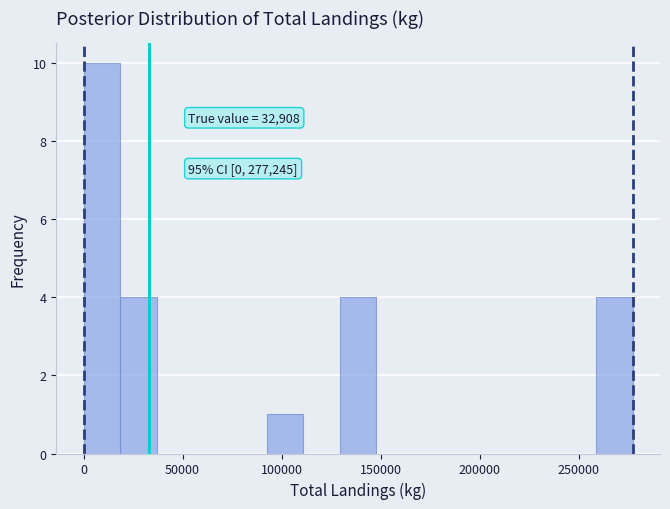

Read against the x-axis, roughly where is the centre of the tallest bar?

10000